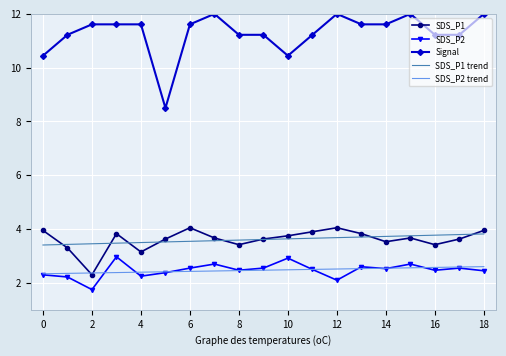

What is the maximum value shown in the chart?

12.0